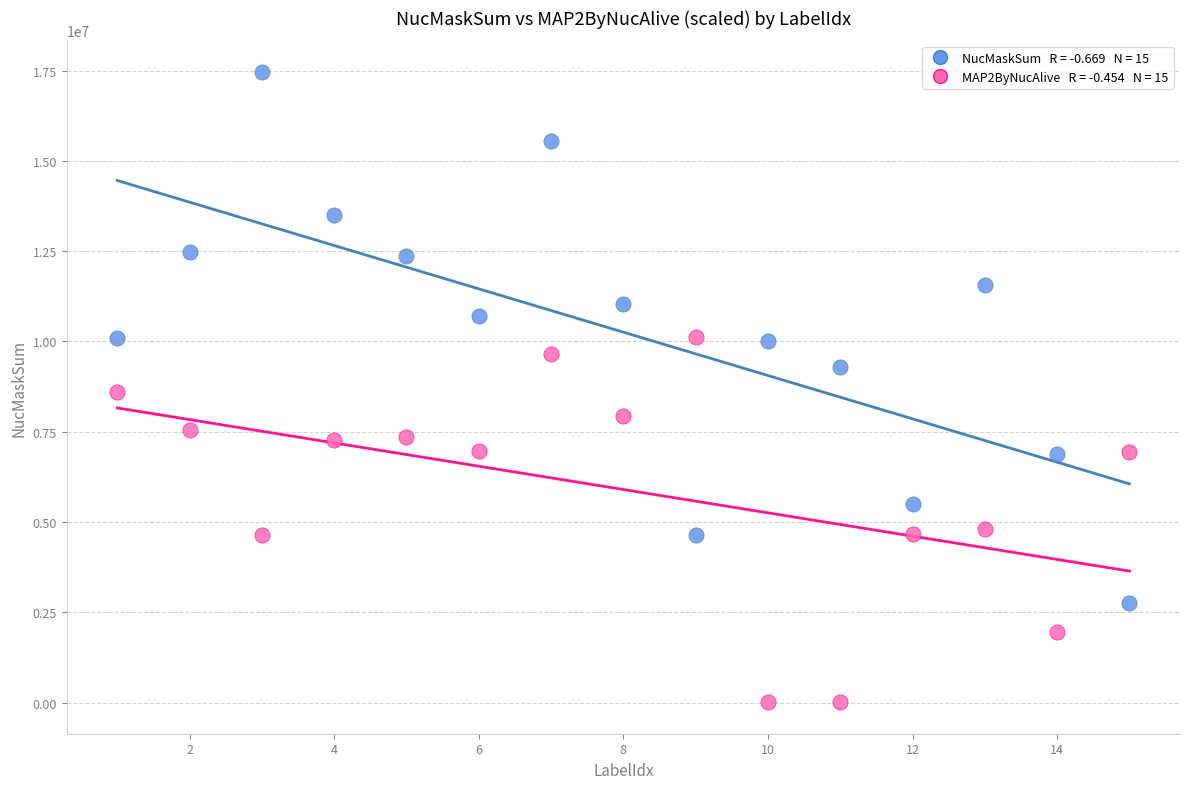

Across all data points, what is the range of X values (max minus min)?

14.0